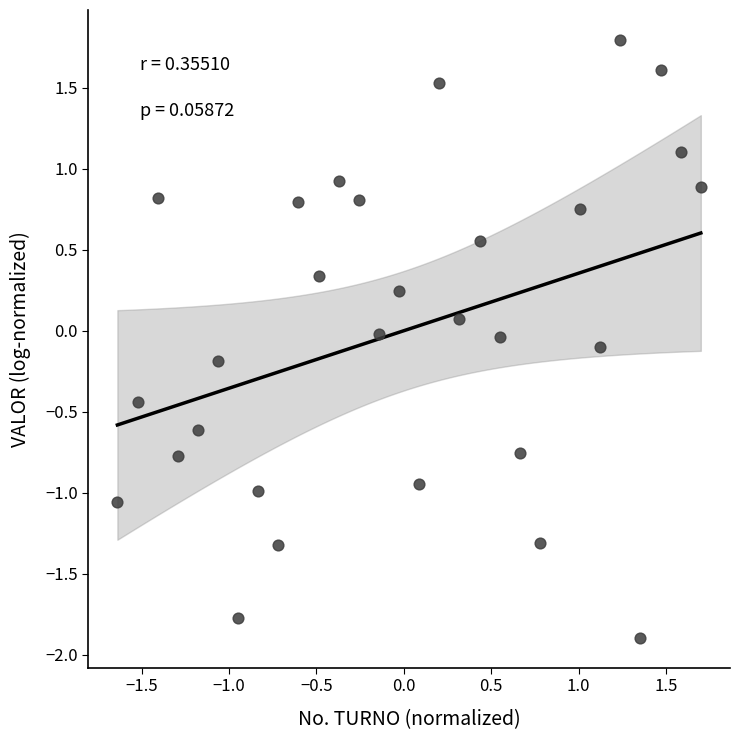

What is the range of Y values (max minus min)?

3.7